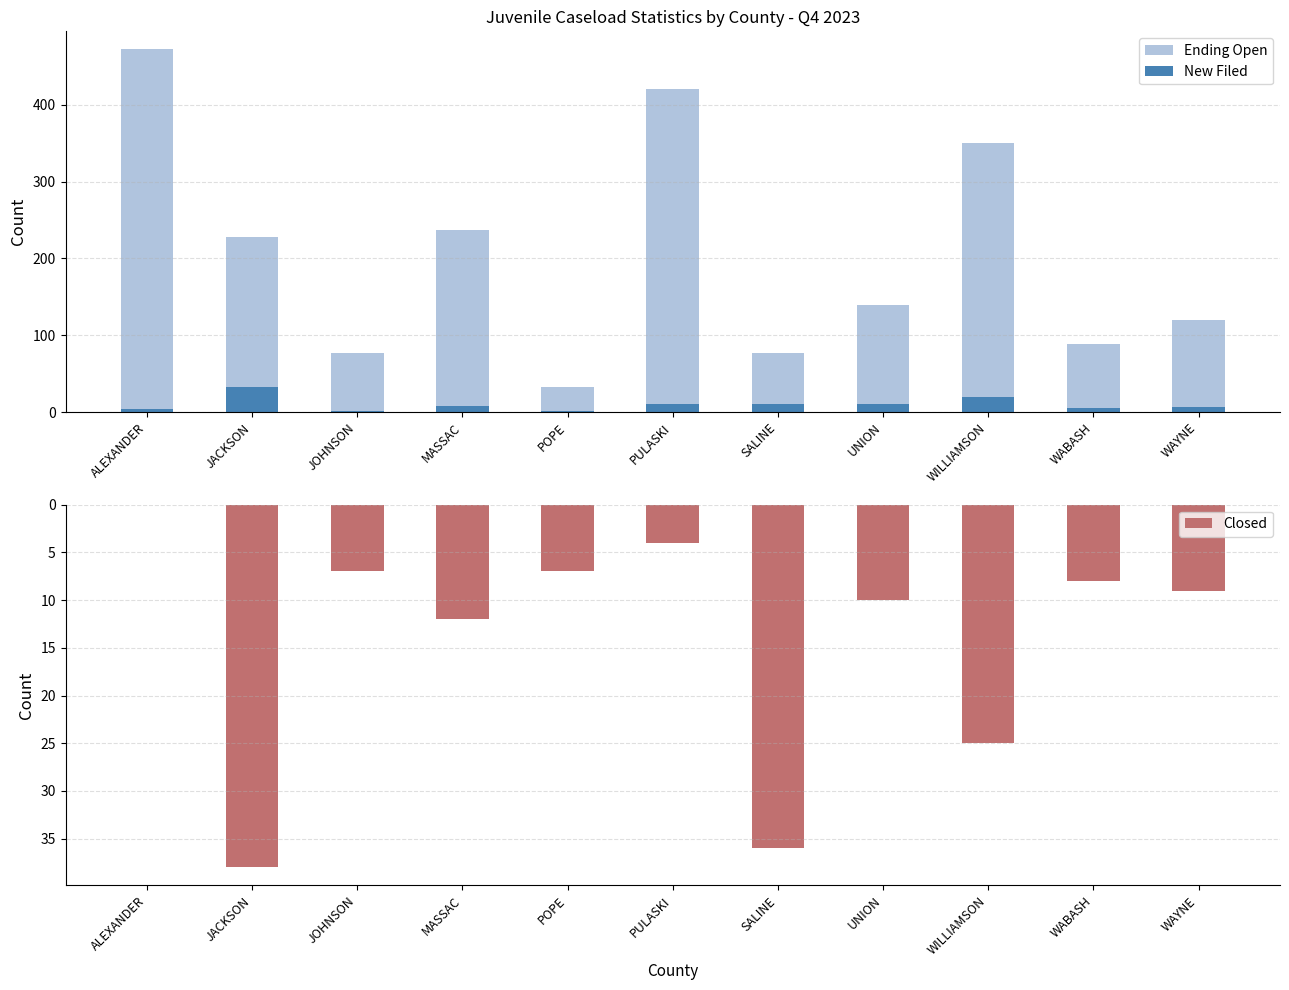

At POPE, list the series in order from largest to smallest.

Ending Open, New Filed, Closed